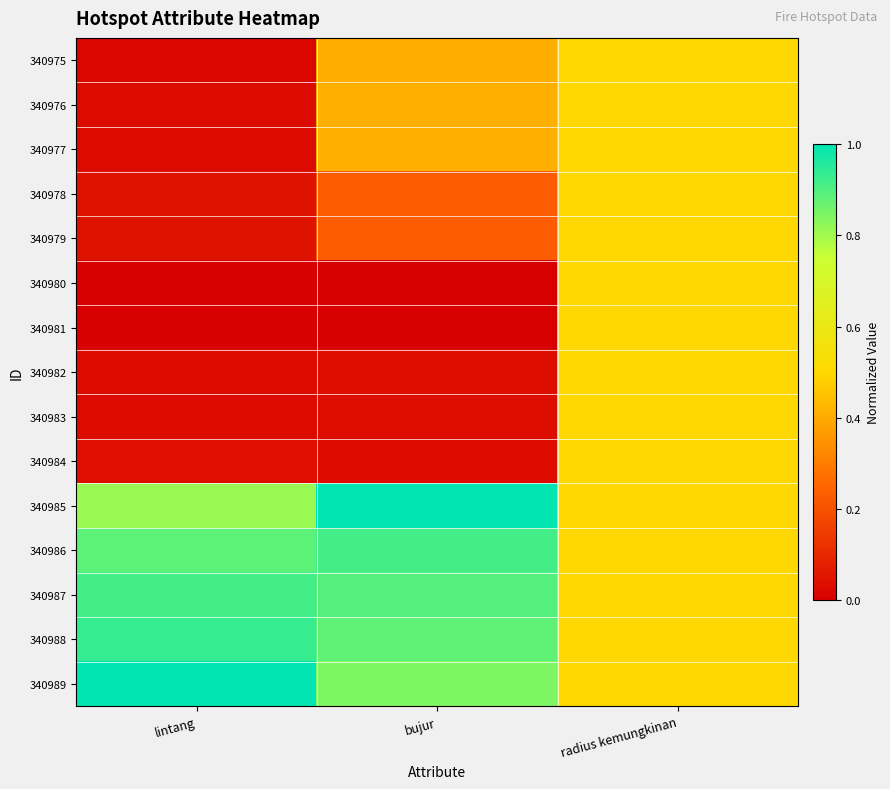

Rank the series at bujur from highest to lowest value.

340985, 340986, 340987, 340988, 340989, 340977, 340976, 340975, 340979, 340978, 340982, 340983, 340984, 340981, 340980